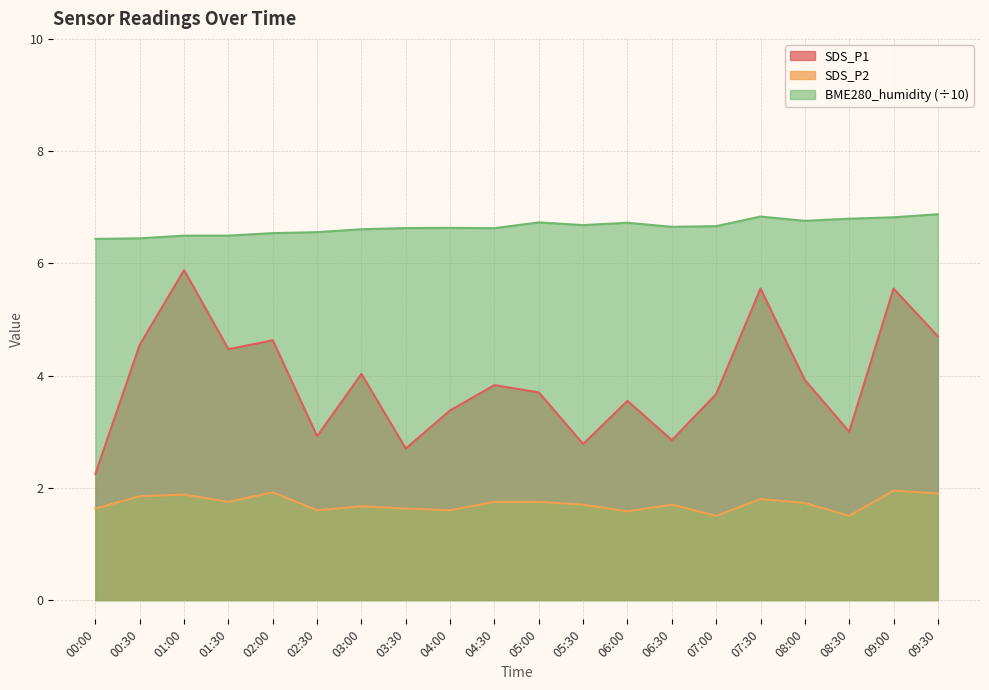

True or false: SDS_P1 has more than 1 interior local peaks.

True